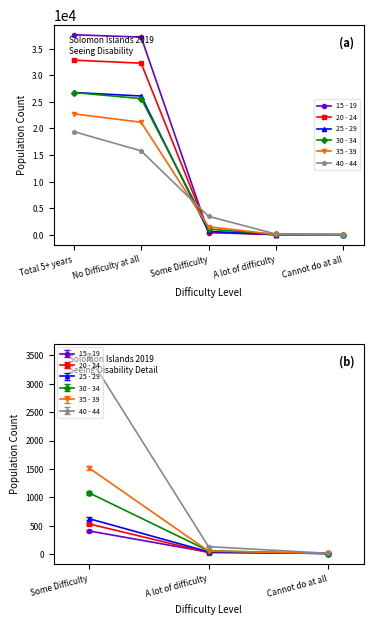

At which category does the chart reach its minimum across all series?

Cannot do at all